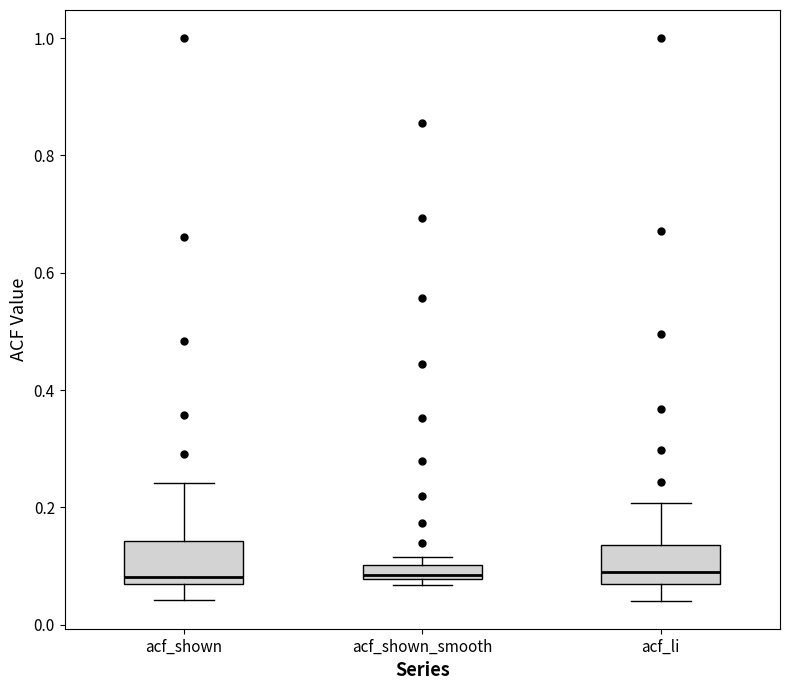

Where is the lower edge of the box for acf_shown_smooth on the y-axis? The values are not printed on the chart, so give them approximately, as read against the axis.

0.08